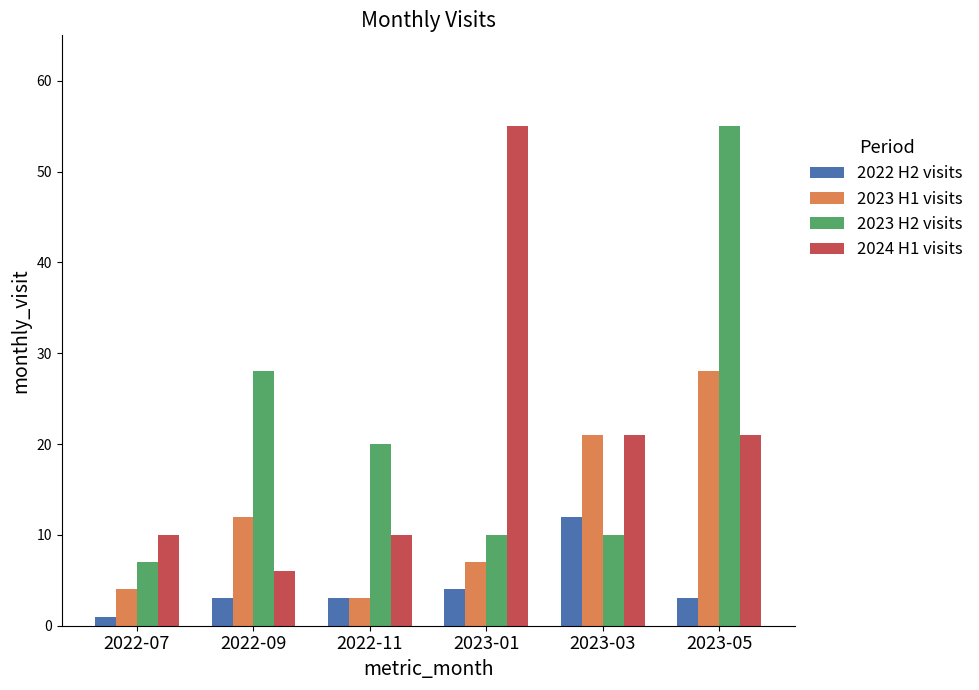

At which label is 2023 H2 visits closest to 31?

2022-09